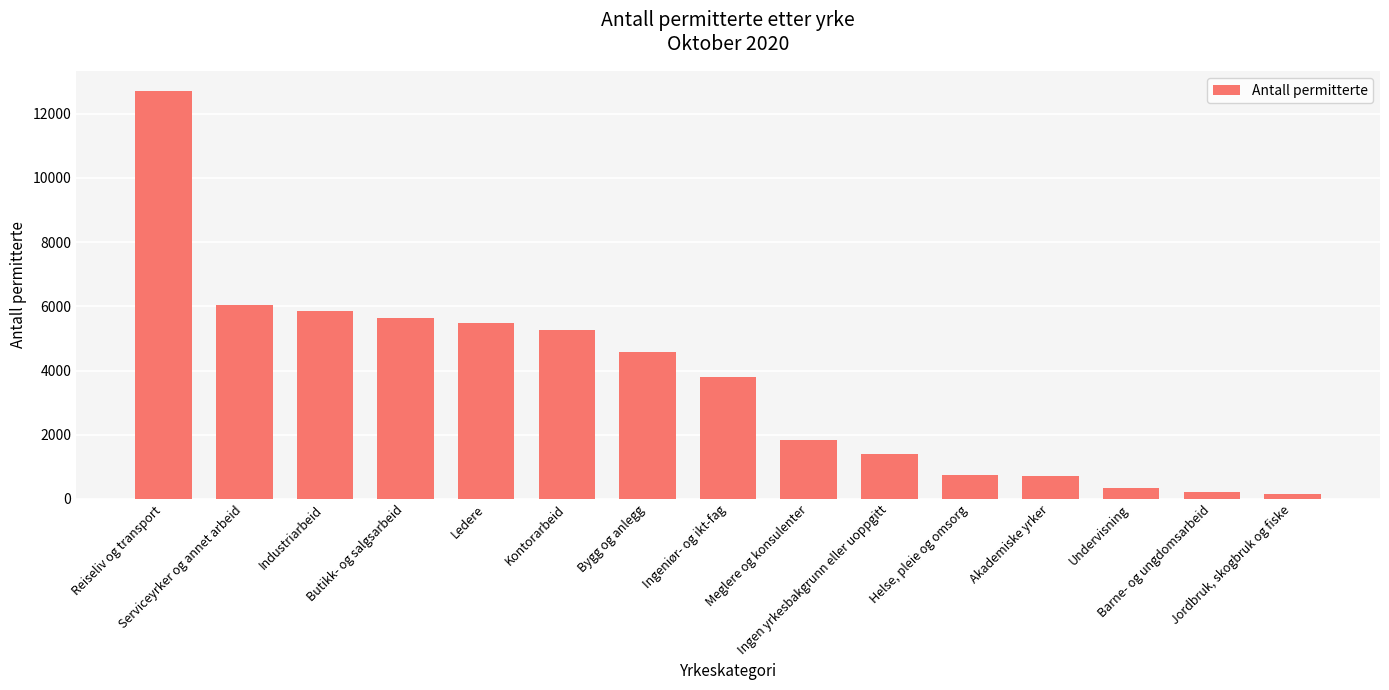

What is the label of the 6th bar from the right?

Ingen yrkesbakgrunn eller uoppgitt